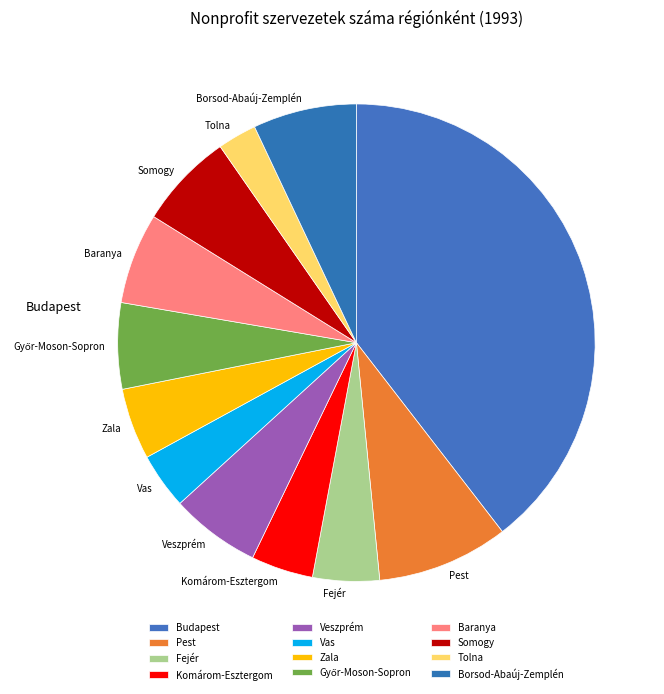

To the nearest percent, what is the difference between the Somogy and Fejér slice percentages?

2%